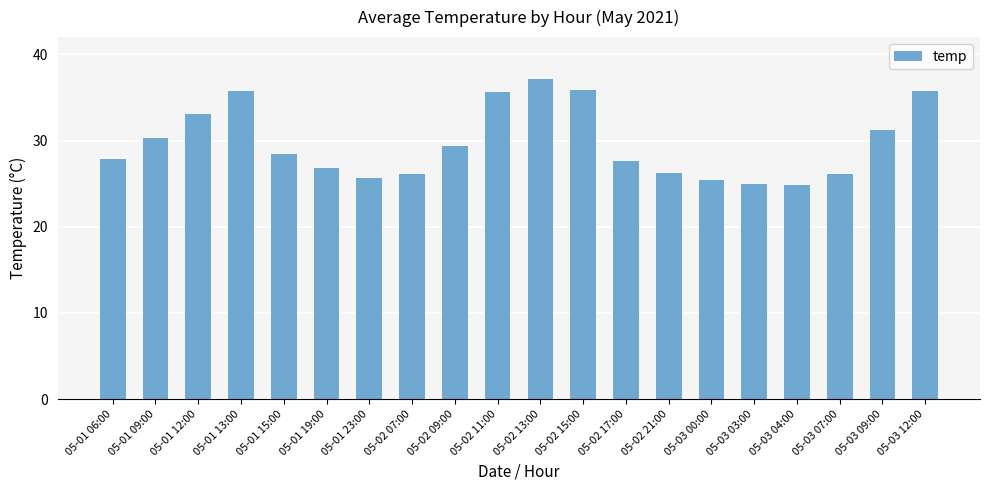

What is the minimum value shown in the chart?

24.8